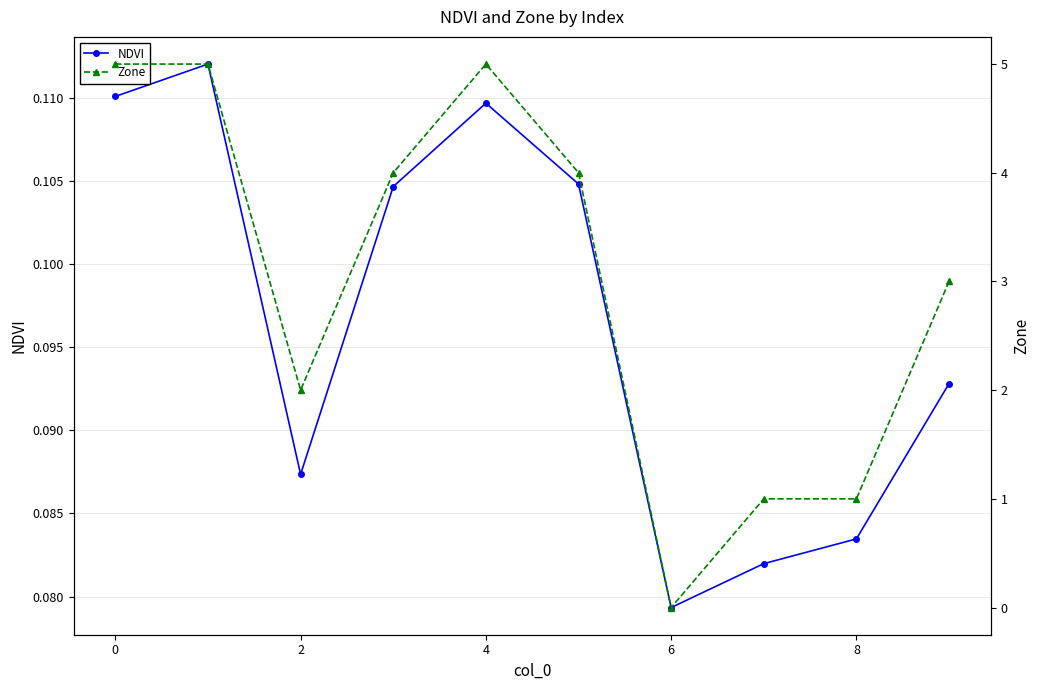

Where is NDVI nearest to the value 0?

6